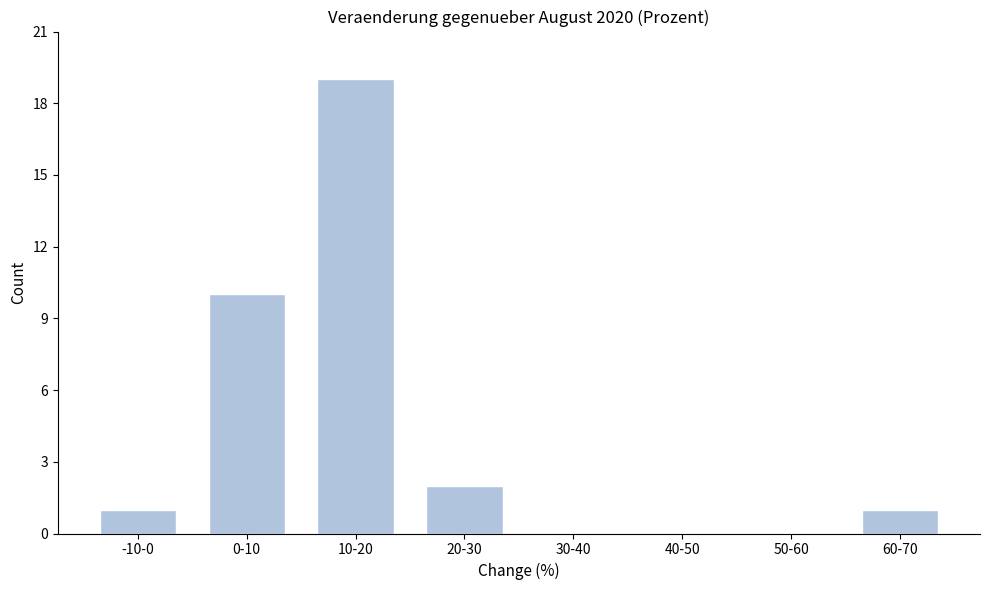

Reading left to right, what are all the values shown in this chart?

-10-0=1	0-10=10	10-20=19	20-30=2	30-40=0	40-50=0	50-60=0	60-70=1